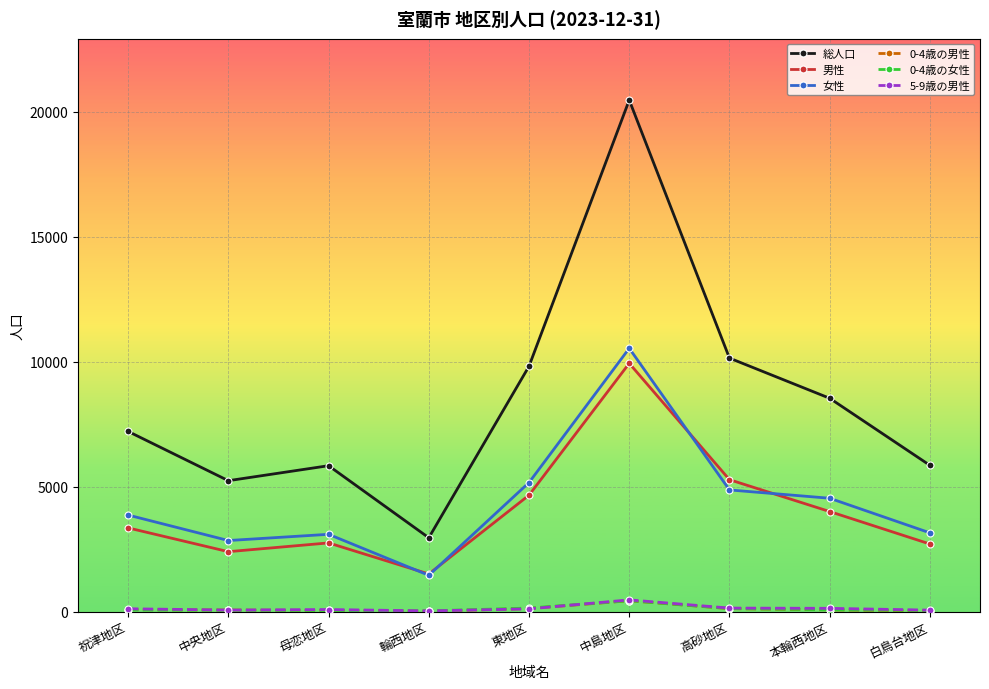

What is the value of the 0-4歳の男性 point at the 3rd from the left?

45